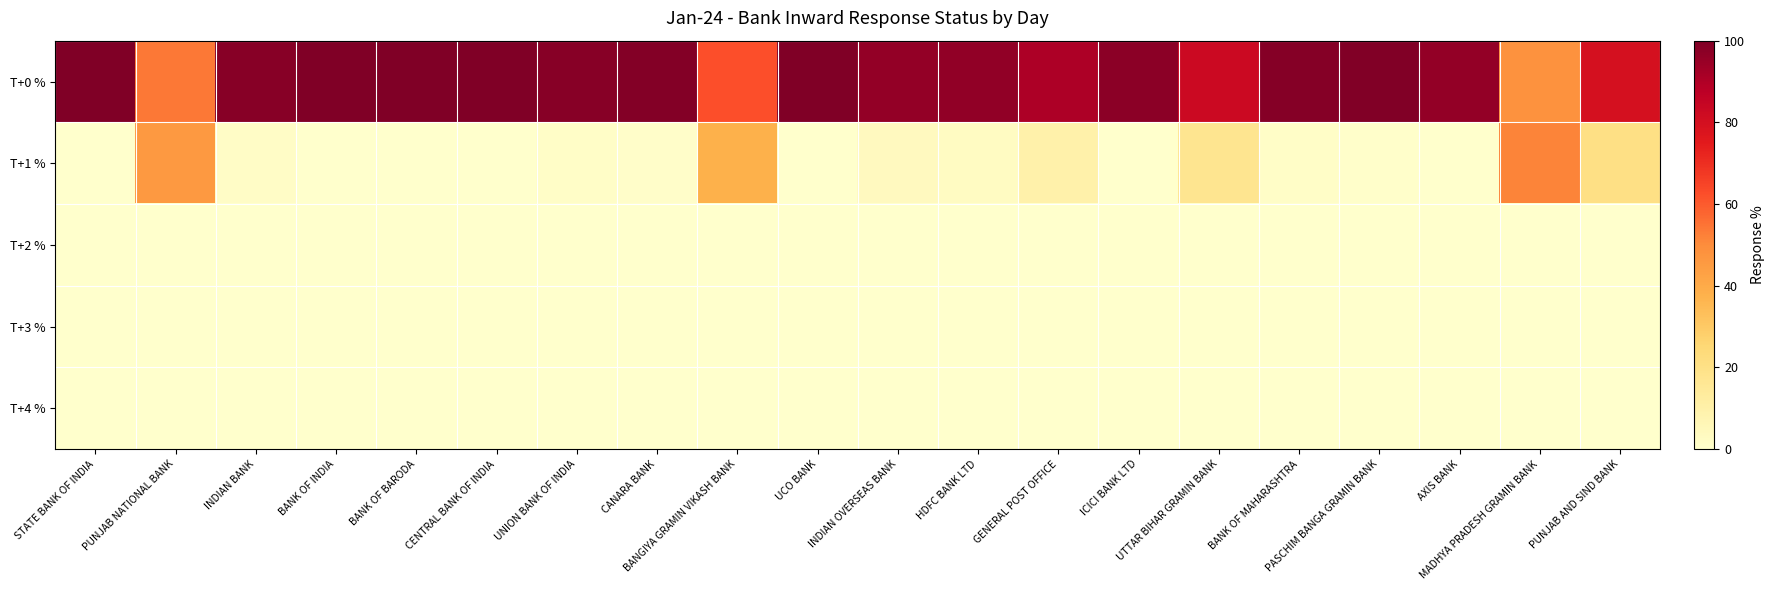

Which label corresponds to the smallest value in the chart?

BANK OF INDIA